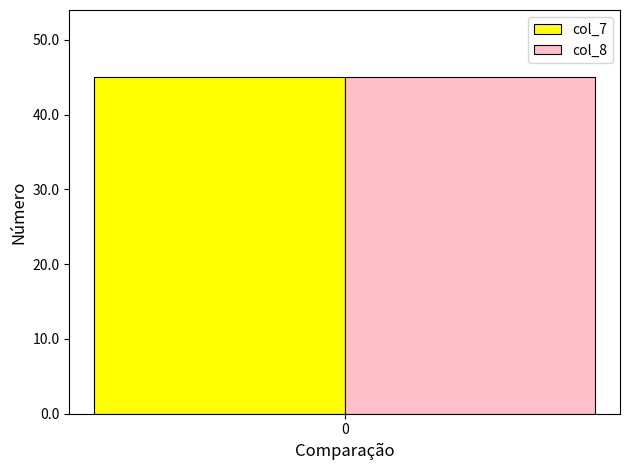

The col_3 series shows 4 at 1. True or false?

False